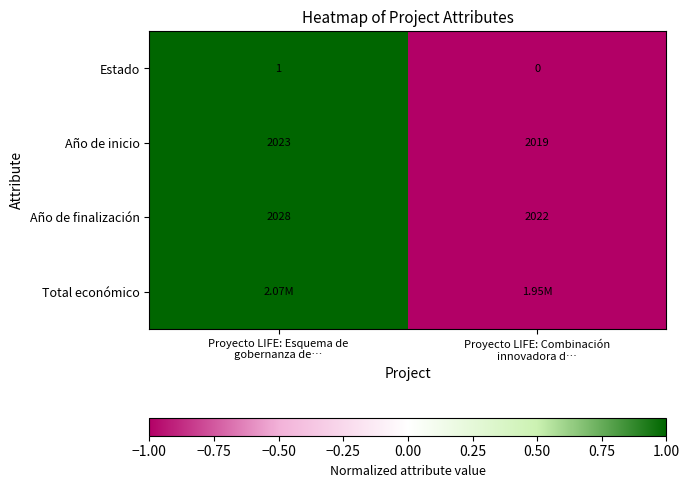

What is the average value of the Año de inicio series?

2021